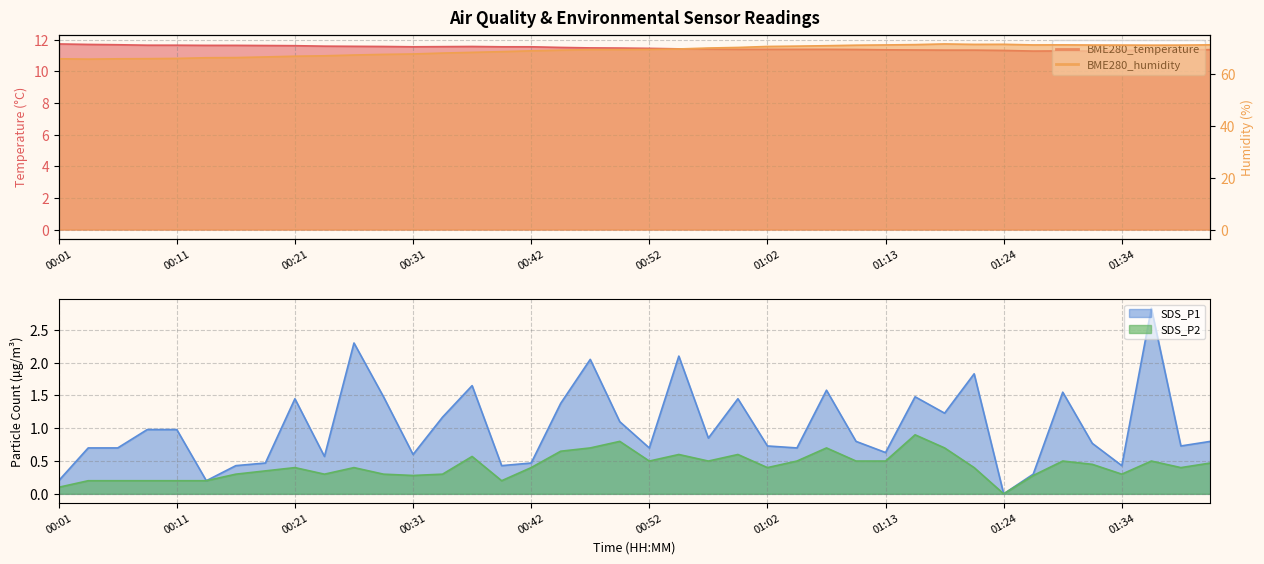

What is the sum of the SDS_P2 values at 00:11 and 00:49?

1.0